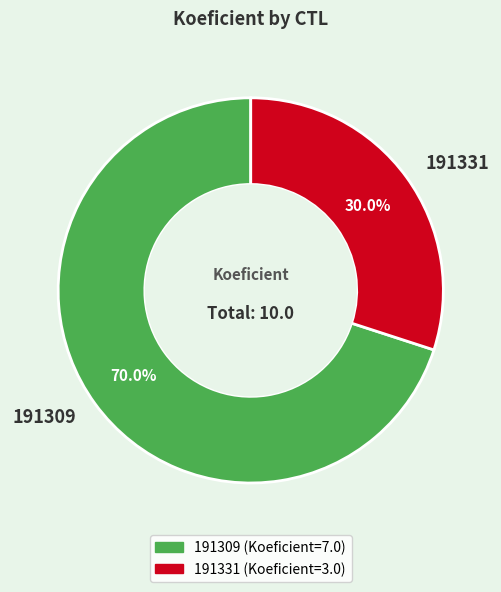

To the nearest percent, what is the average slice percentage?

50%